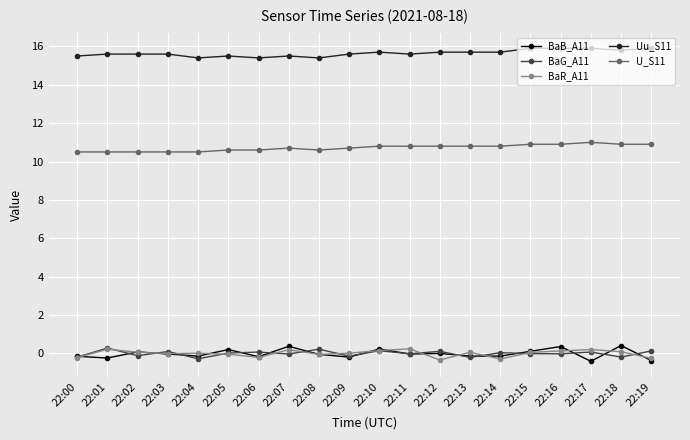

What is the lowest value of the BaG_A11 series?

-0.3